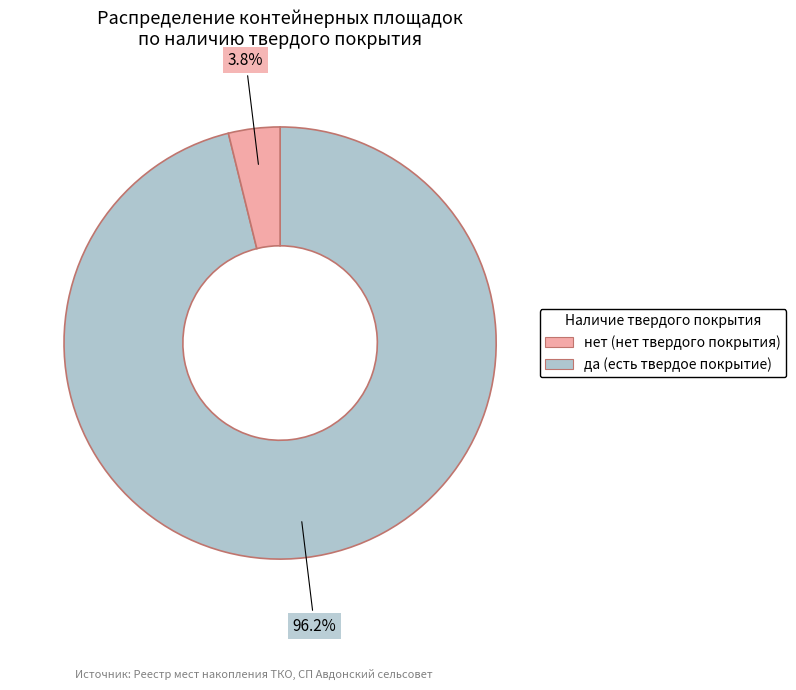

Does any single category account for the majority?

Yes